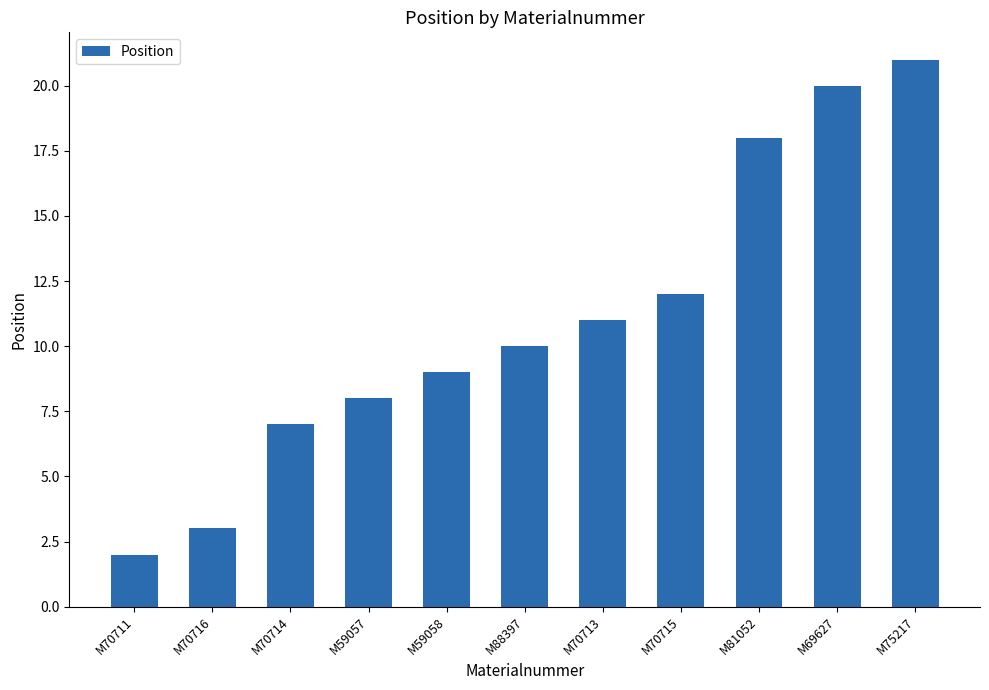

What is the change in value from M70716 to M70714?

+4